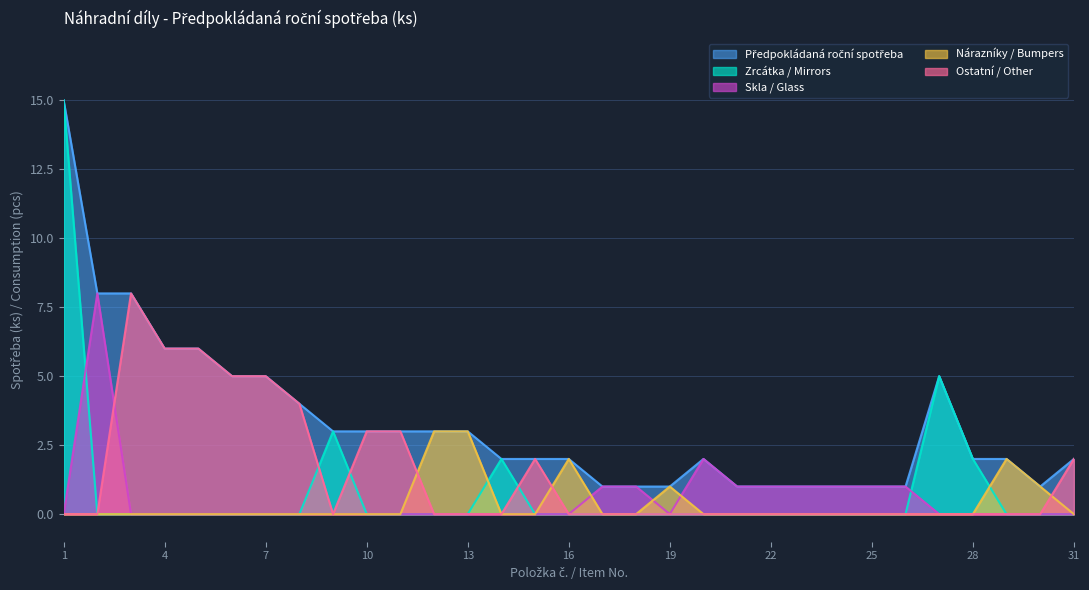

Which series has the widest spread of values?

Zrcátka / Mirrors